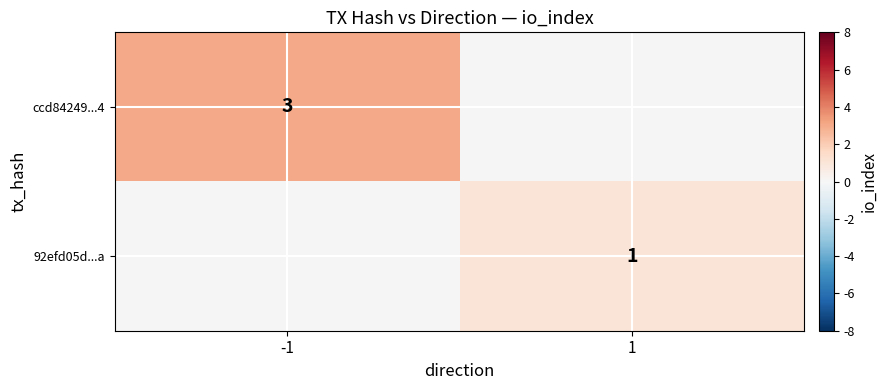

The 92efd05d...a series shows 0 at 1. True or false?

False